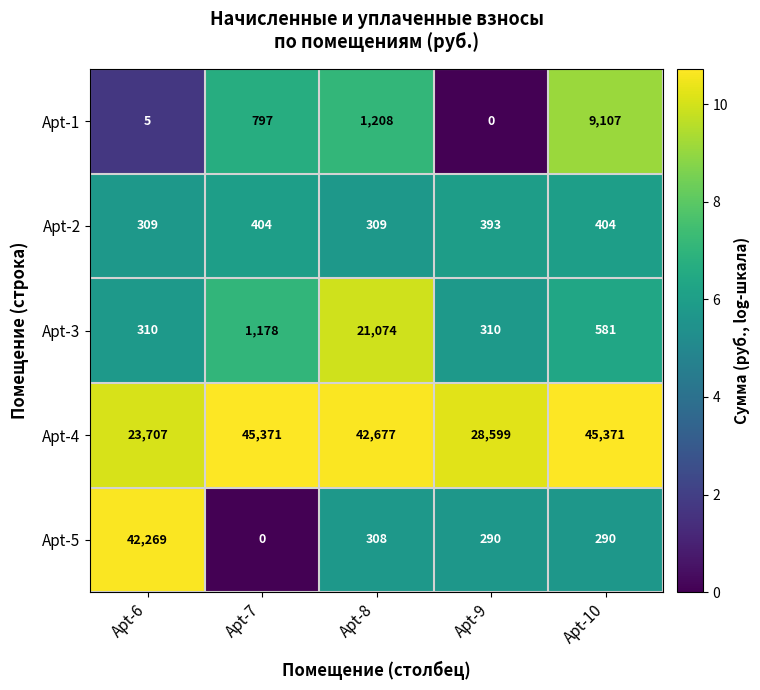

How many distinct data groups are displayed?

5